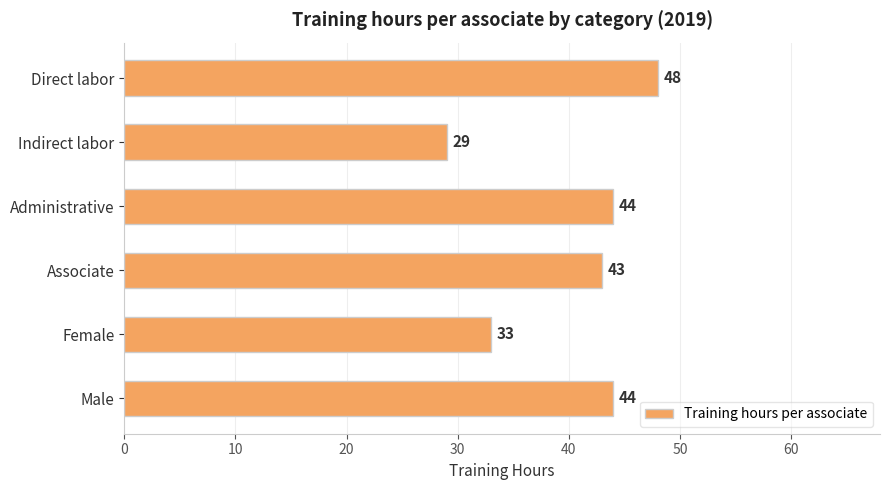

How many data points are less than 44?

3